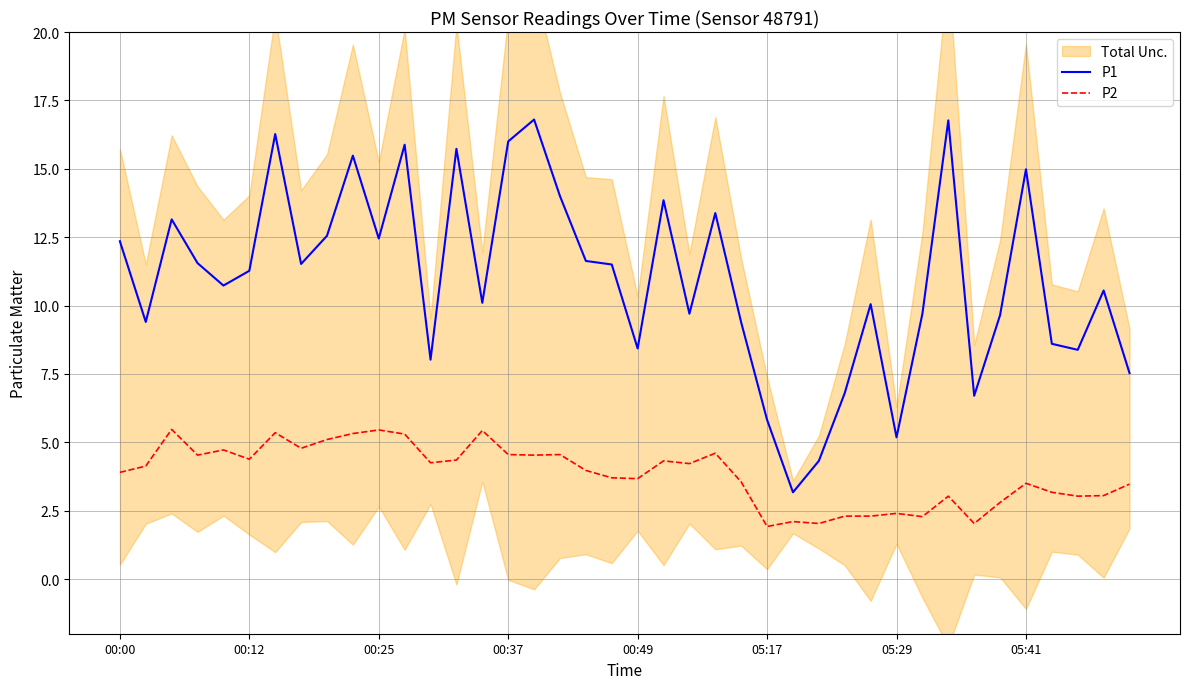

What is the difference between the maximum and second lowest values in the P1 series?

12.5